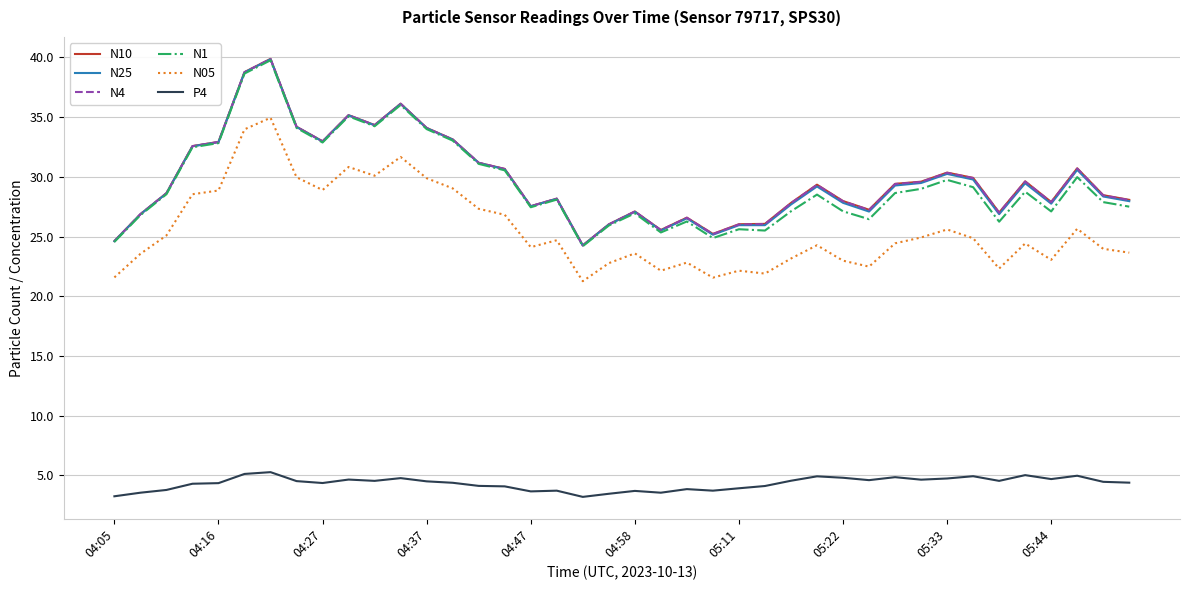

True or false: P4 has more than 2 points higher than both neighbors.

True